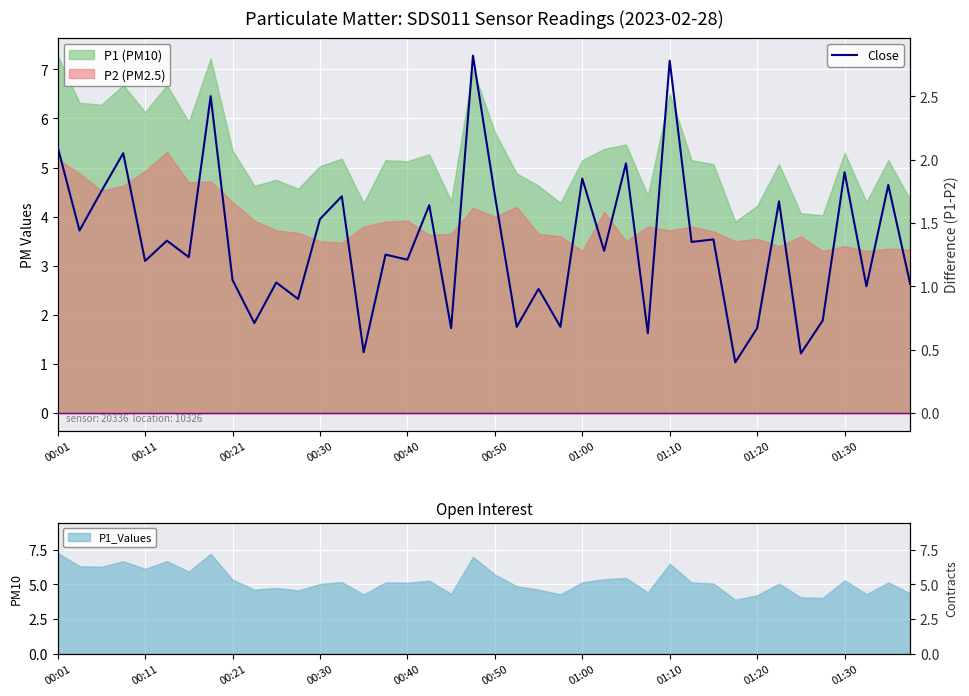

At which category does the data reach its first local valley?

00:11